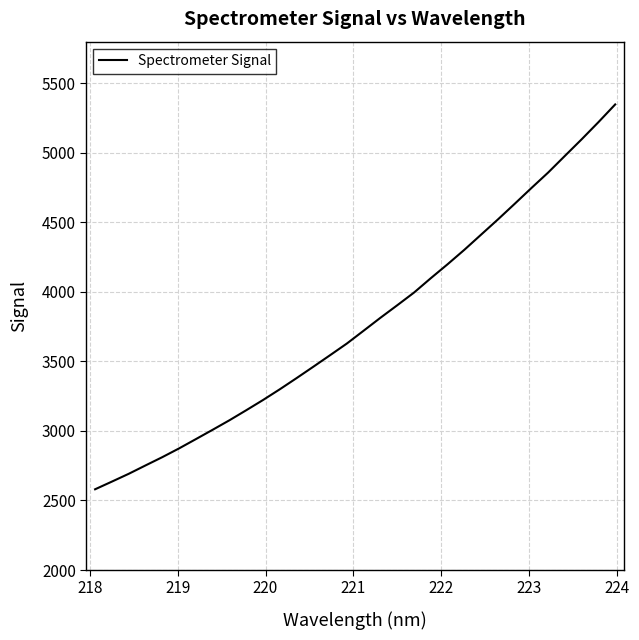

What is the difference between the maximum and minimum values?

2767.9